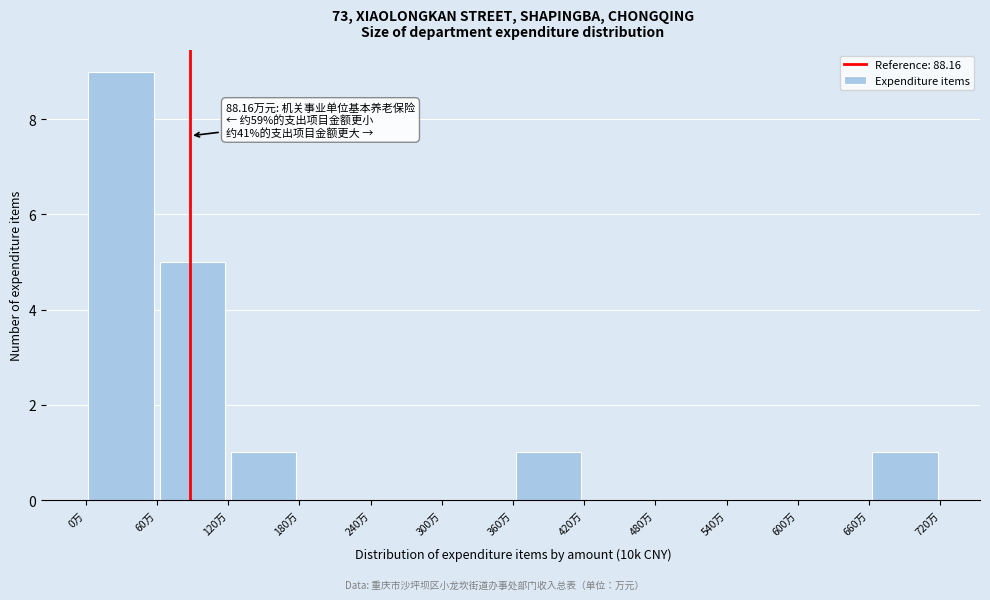

Over which range of the x-axis is the bar tallest?

0 to 60